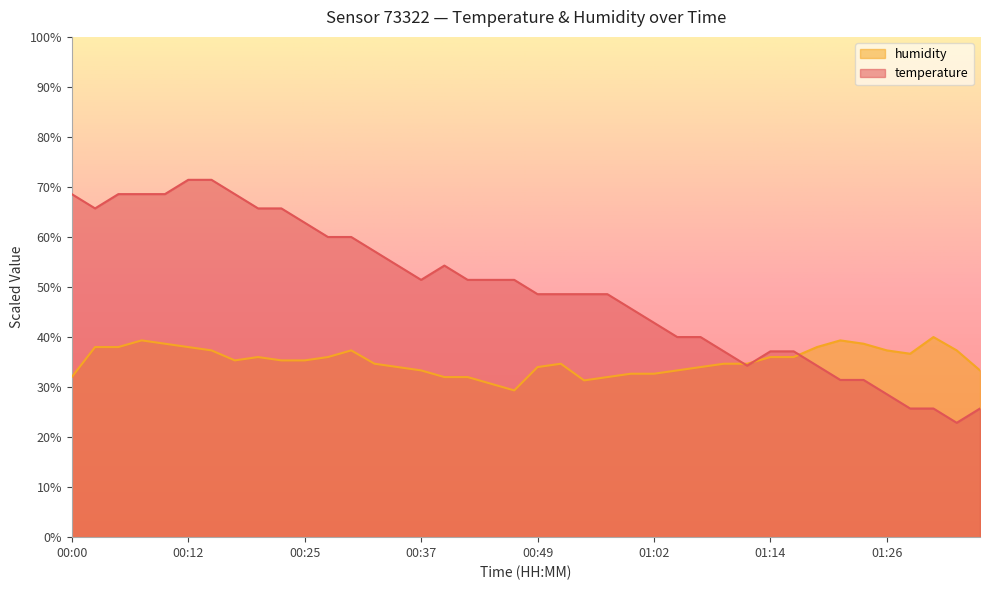

Reading left to right, what are all the values shown in this chart?

temperature: 00:00=68.6	00:02=65.7	00:05=68.6	00:07=68.6	00:10=68.6	00:12=71.4	00:15=71.4	00:17=68.6	00:20=65.7	00:22=65.7	00:25=62.9	00:27=60.0	00:29=60.0	00:32=57.1	00:34=54.3	00:37=51.4	00:39=54.3	00:42=51.4	00:44=51.4	00:47=51.4	00:49=48.6	00:52=48.6	00:54=48.6	00:57=48.6	00:59=45.7	01:02=42.9	01:04=40.0	01:07=40.0	01:09=37.1	01:11=34.3	01:14=37.1	01:16=37.1	01:19=34.3	01:21=31.4	01:24=31.4	01:26=28.6	01:29=25.7	01:31=25.7	01:33=22.9	01:36=25.7
humidity: 00:00=32.0	00:02=38.0	00:05=38.0	00:07=39.3	00:10=38.7	00:12=38.0	00:15=37.3	00:17=35.3	00:20=36.0	00:22=35.3	00:25=35.3	00:27=36.0	00:29=37.3	00:32=34.7	00:34=34.0	00:37=33.3	00:39=32.0	00:42=32.0	00:44=30.7	00:47=29.3	00:49=34.0	00:52=34.7	00:54=31.3	00:57=32.0	00:59=32.7	01:02=32.7	01:04=33.3	01:07=34.0	01:09=34.7	01:11=34.7	01:14=36.0	01:16=36.0	01:19=38.0	01:21=39.3	01:24=38.7	01:26=37.3	01:29=36.7	01:31=40.0	01:33=37.3	01:36=33.3